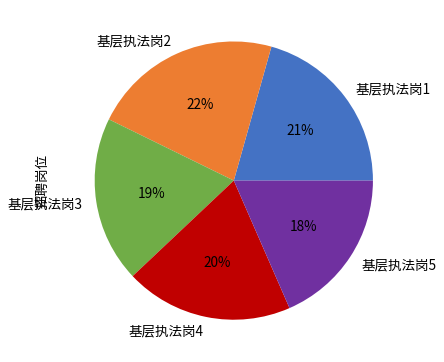

To the nearest percent, what is the average slice percentage?

20%